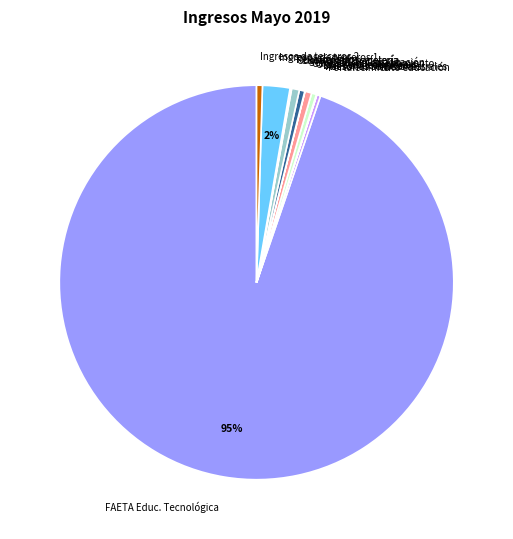

What is the ratio of the value at Cuota mant. cafetería to the value at Ingresos de terceros 2?

1.3